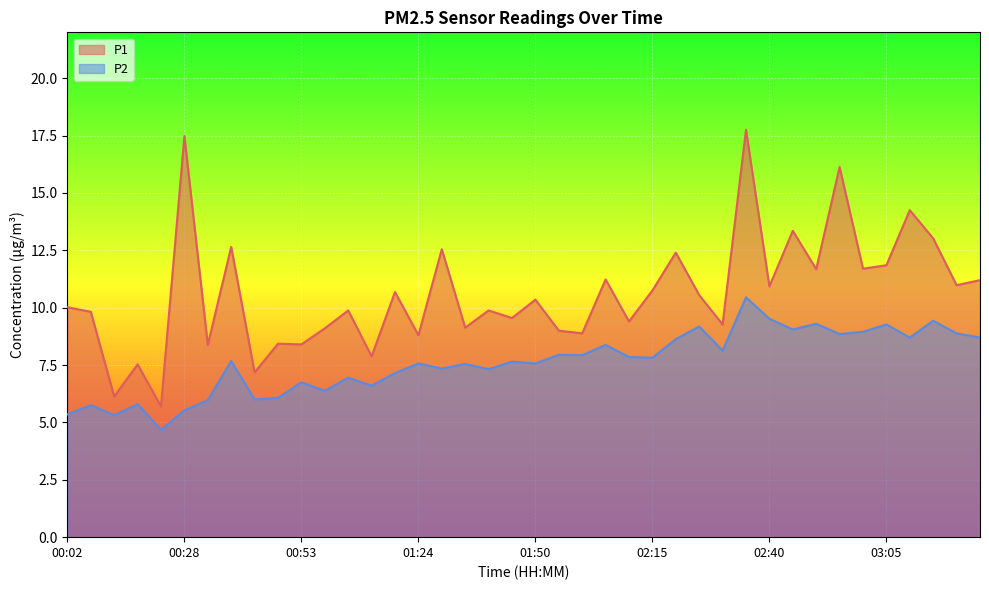

What is the total value across all series at 02:05?

19.6